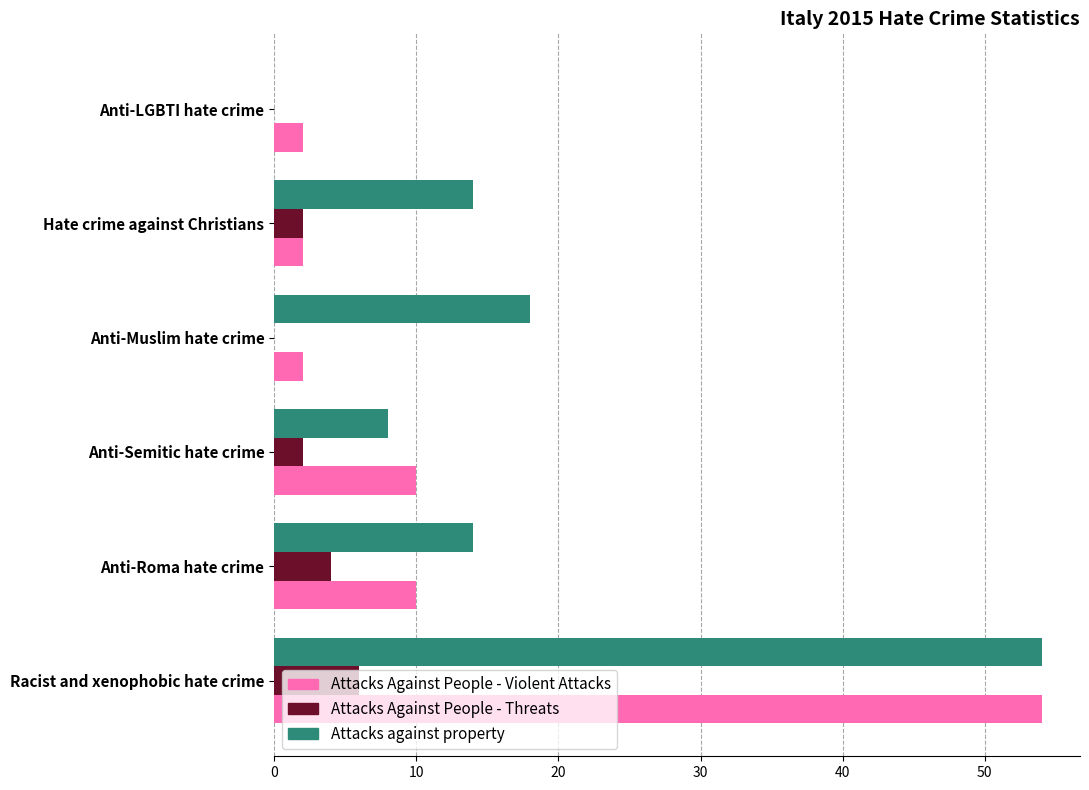

Which category has the highest value across all series?

Racist and xenophobic hate crime